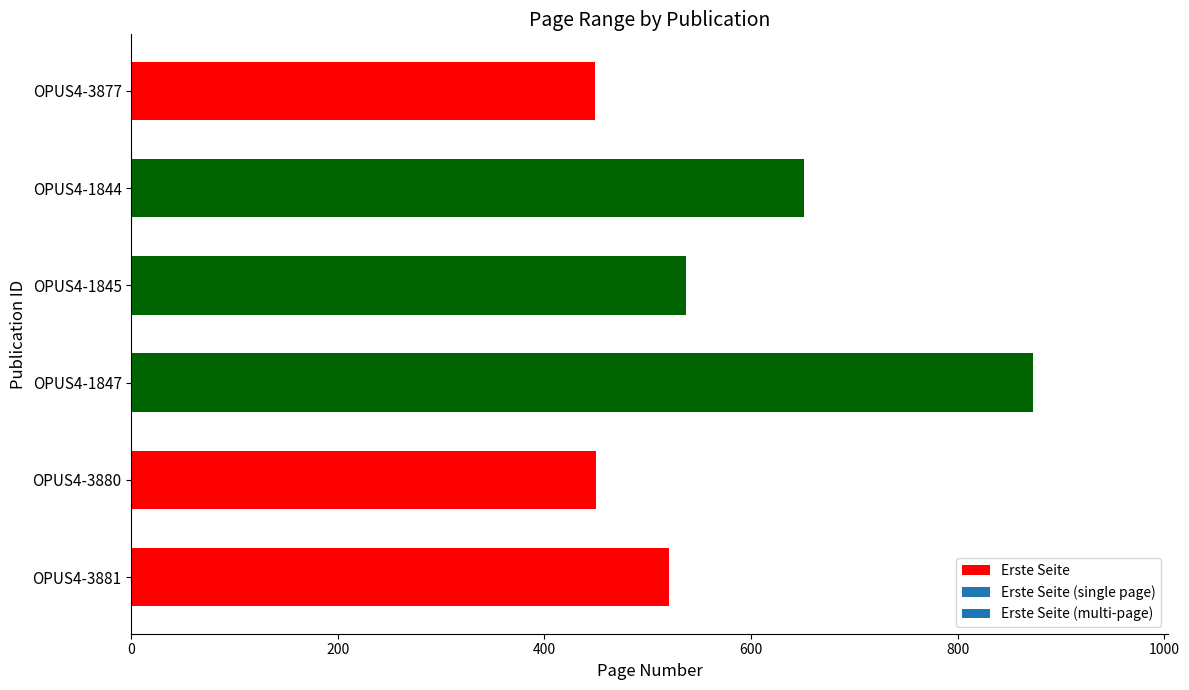

What is the minimum value shown in the chart?

449